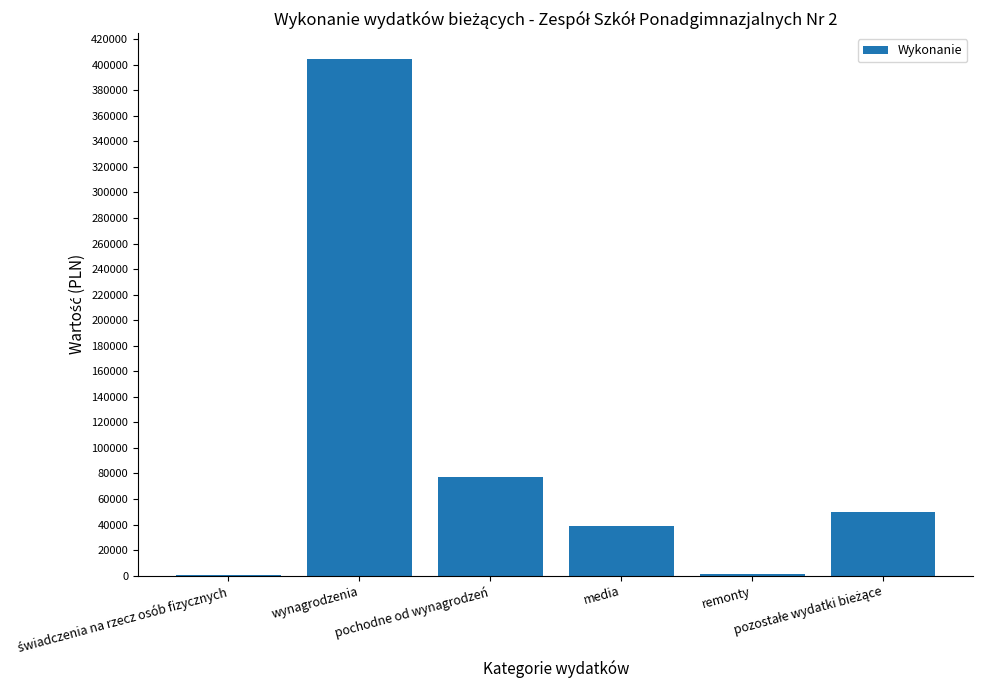

What is the maximum value shown in the chart?

404525.4